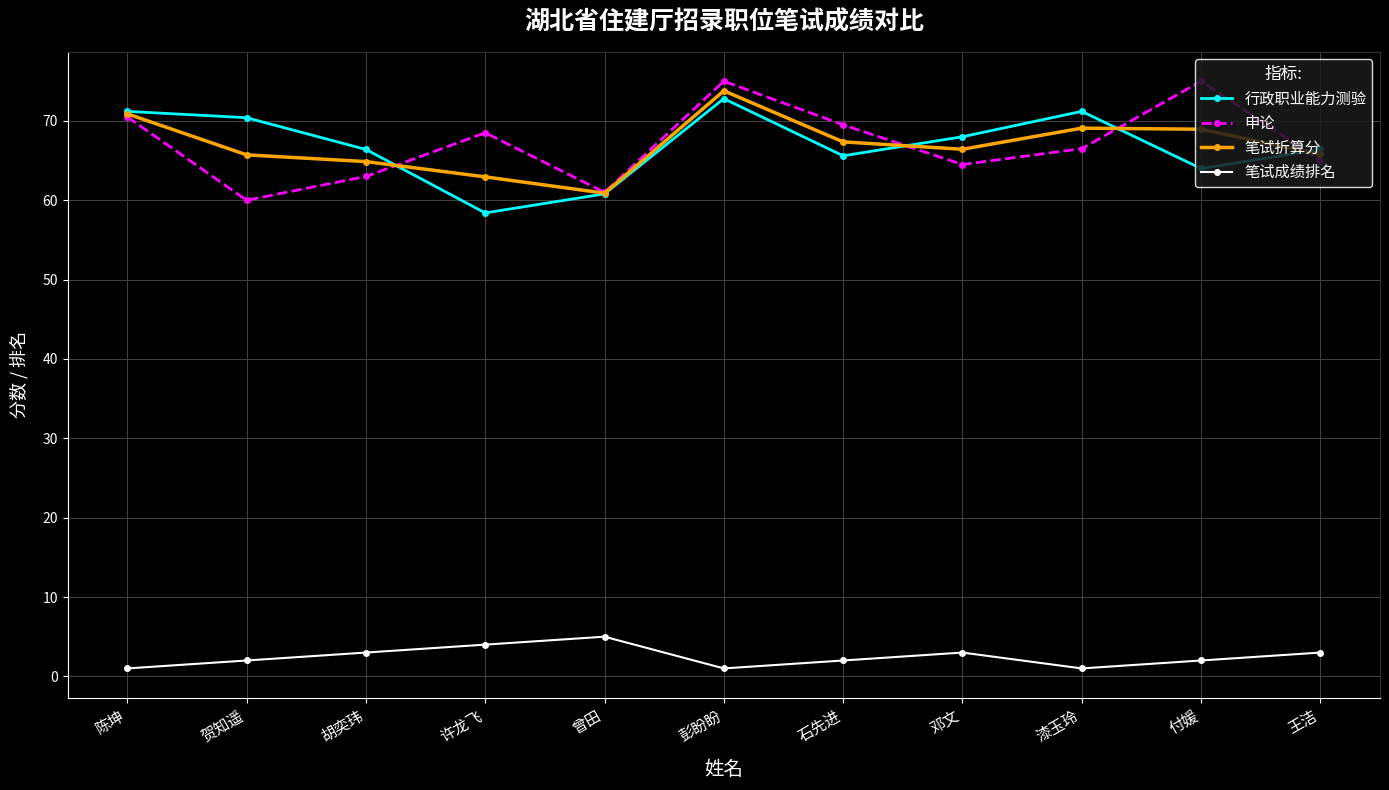

True or false: 行政职业能力测验 and 笔试成绩排名 intersect in this chart.

False